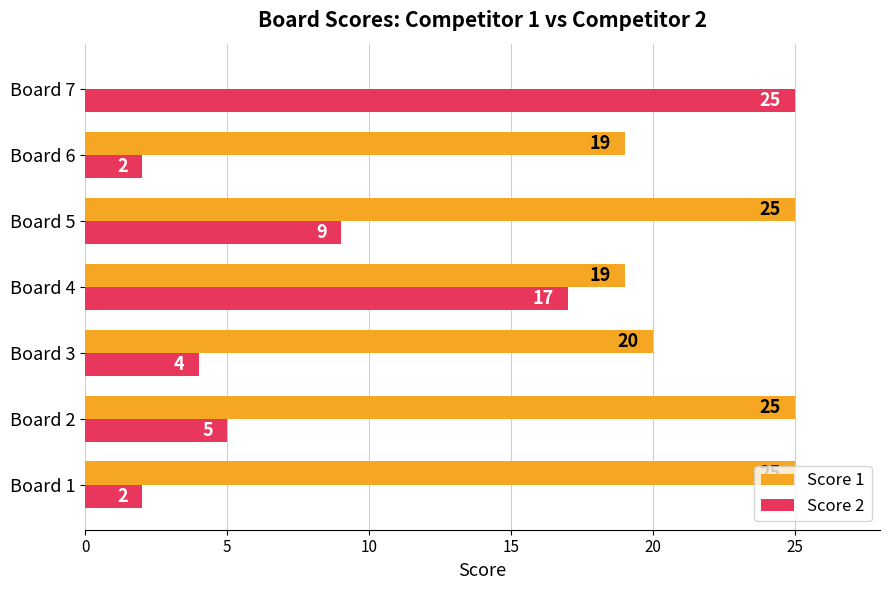

What is the sum of all Score 2 values?

64